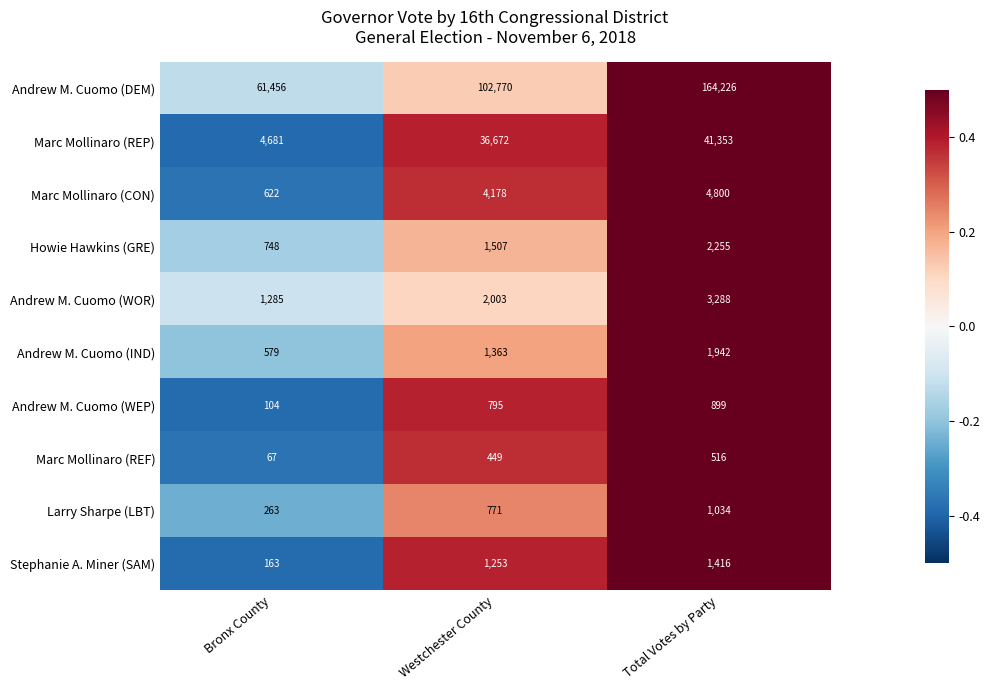

What is the sum of all Stephanie A. Miner (SAM) values?

2832